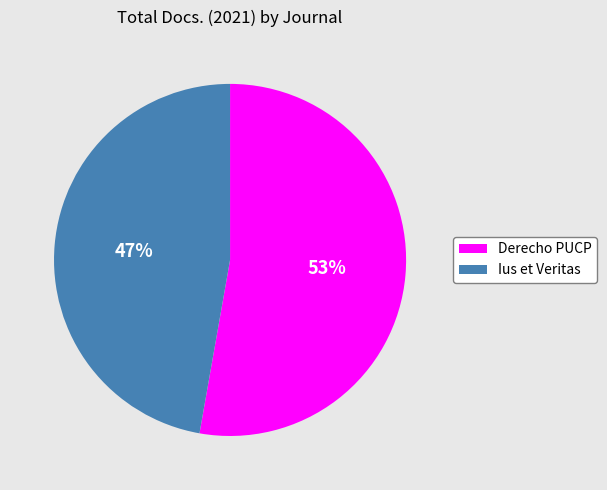

Is the sum of Derecho PUCP and Ius et Veritas greater than half?

Yes